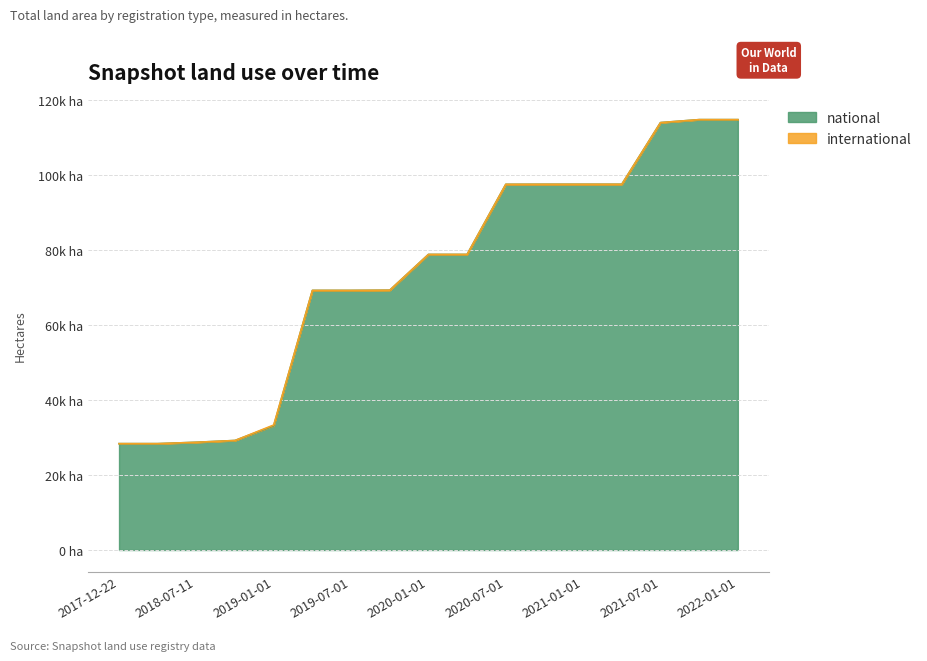

Is it true that the value at 2019-01-01 is 13594?

False